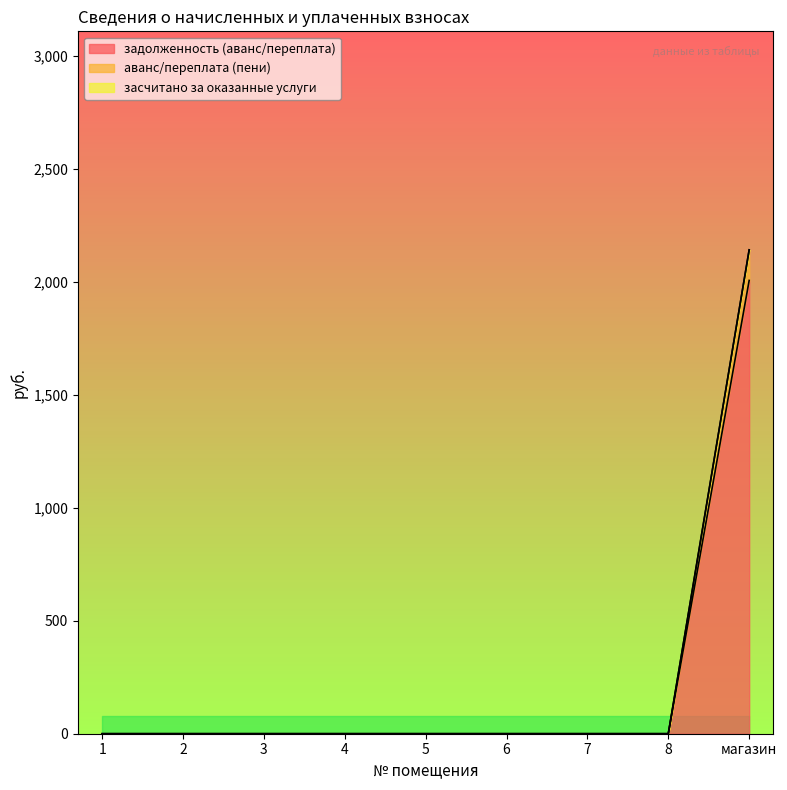

True or false: задолженность (аванс/переплата) and аванс/переплата (пени) cross at least once.

False